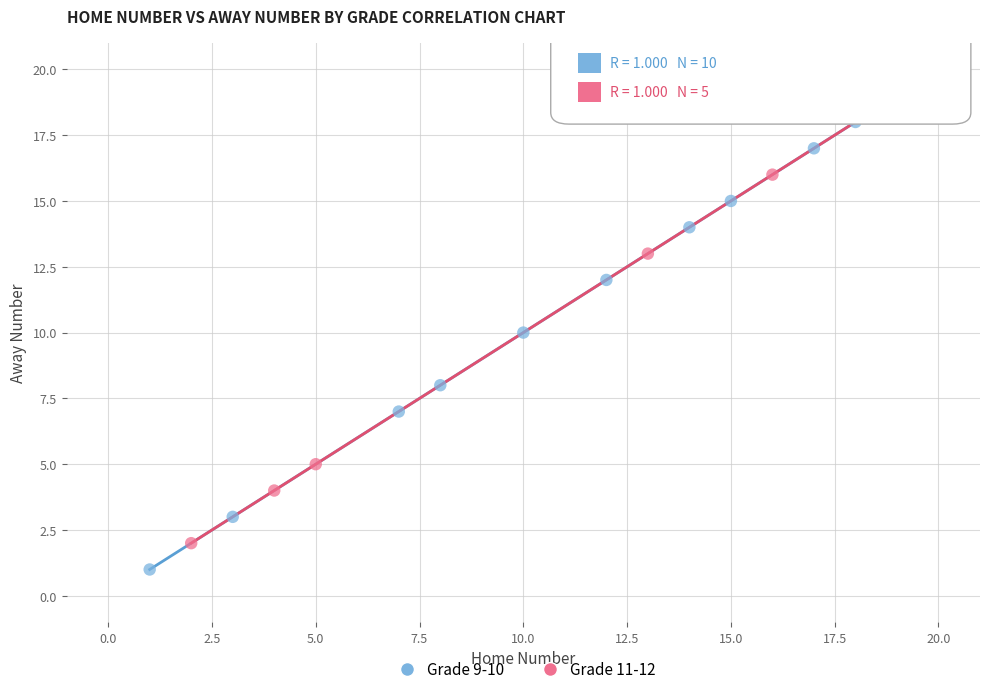

Which series contains the highest Y value?

Grade 9-10